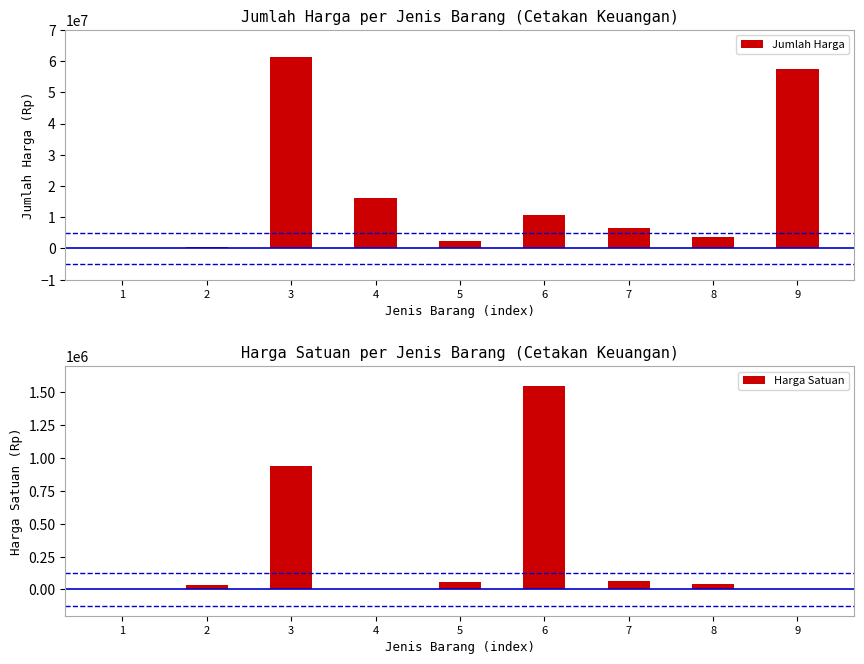

At which category is the sum across all series the highest?

3